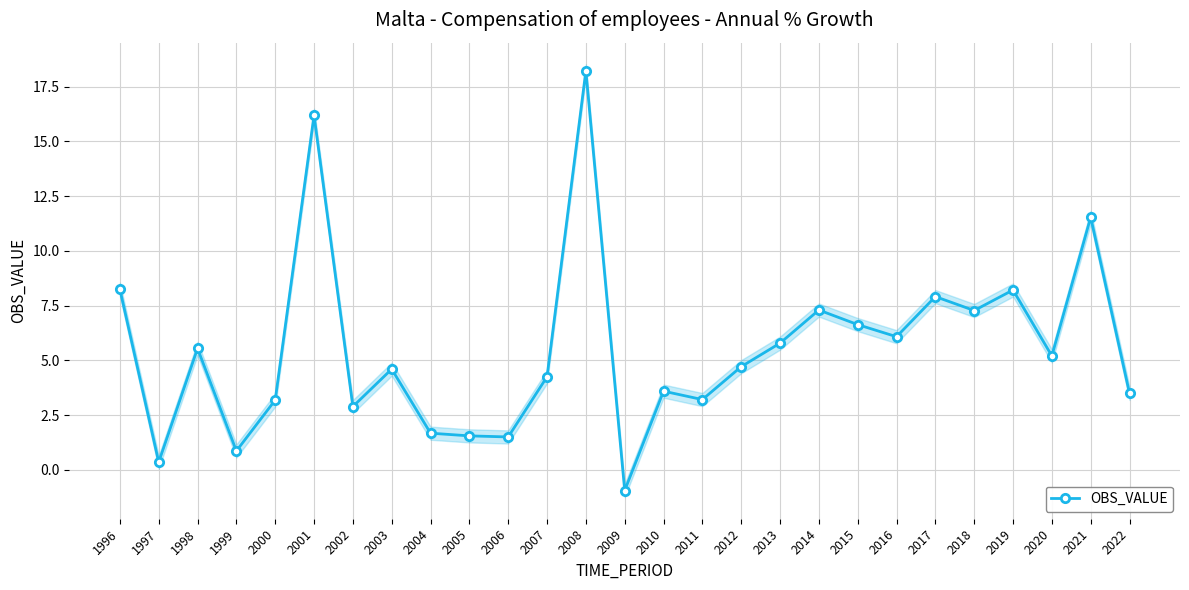

How many lines are shown in the chart?

1